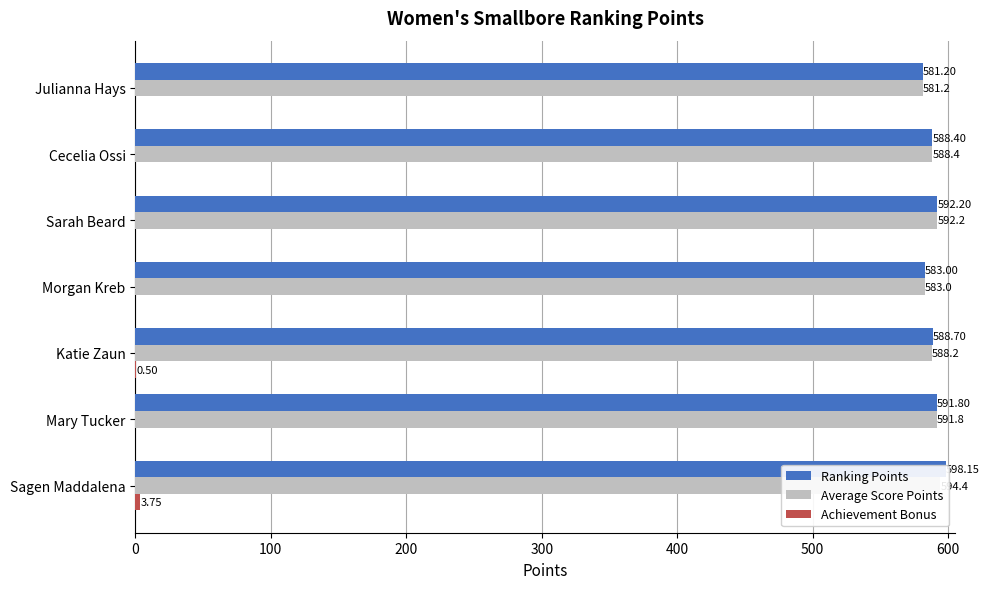

What is the difference between the maximum and minimum values in the Average Score Points series?

13.2